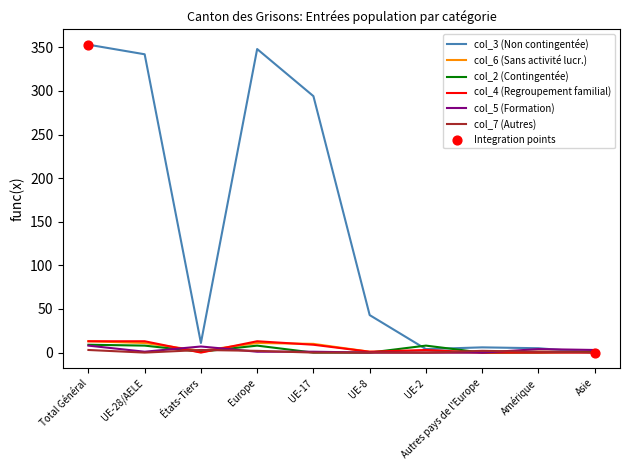

Which series has the largest range (max minus min)?

col_3 (Non contingentée)